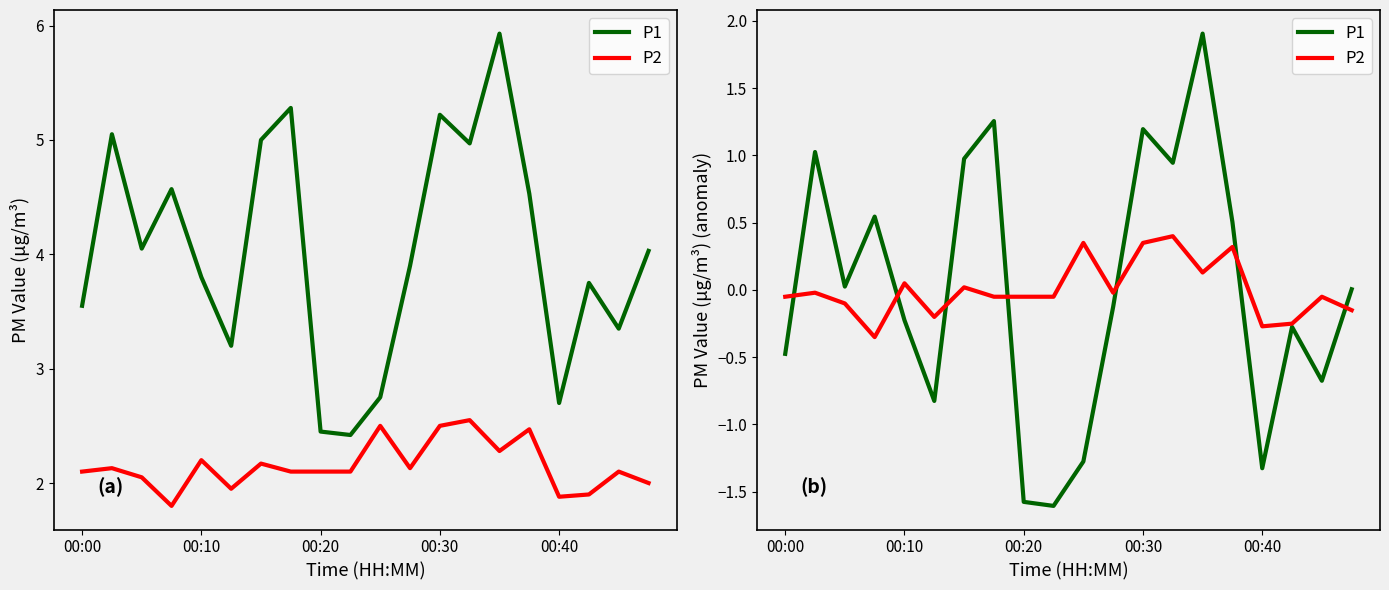

What is the maximum value shown in the chart?

1.9